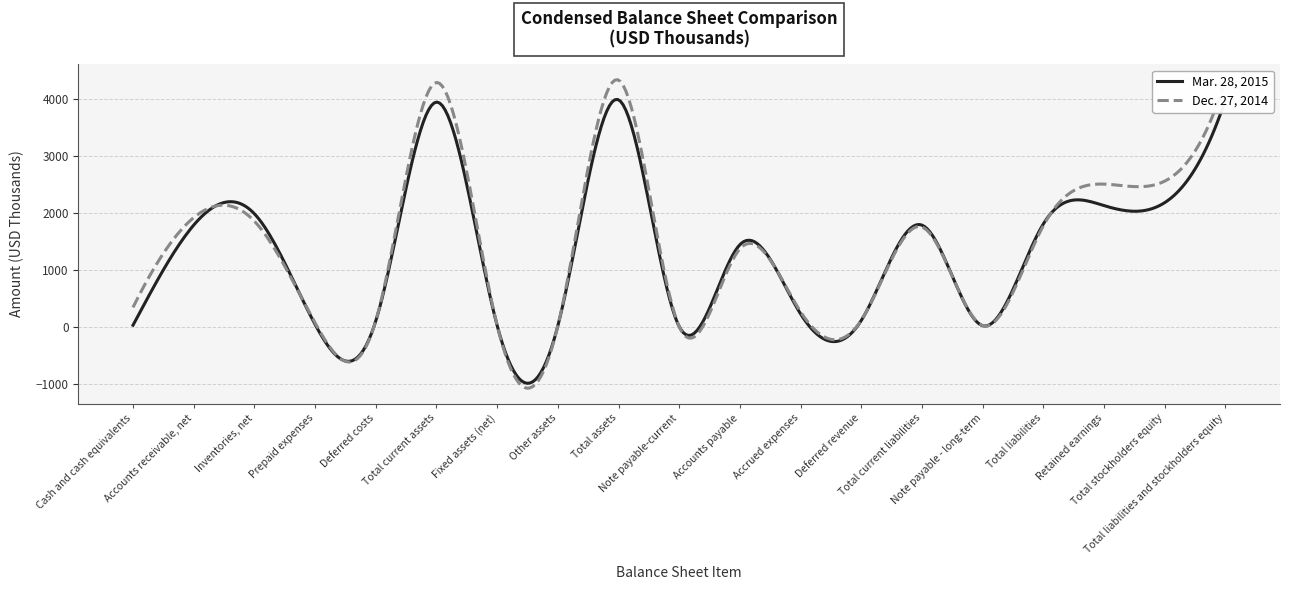

What is the maximum value shown in the chart?

4331.7